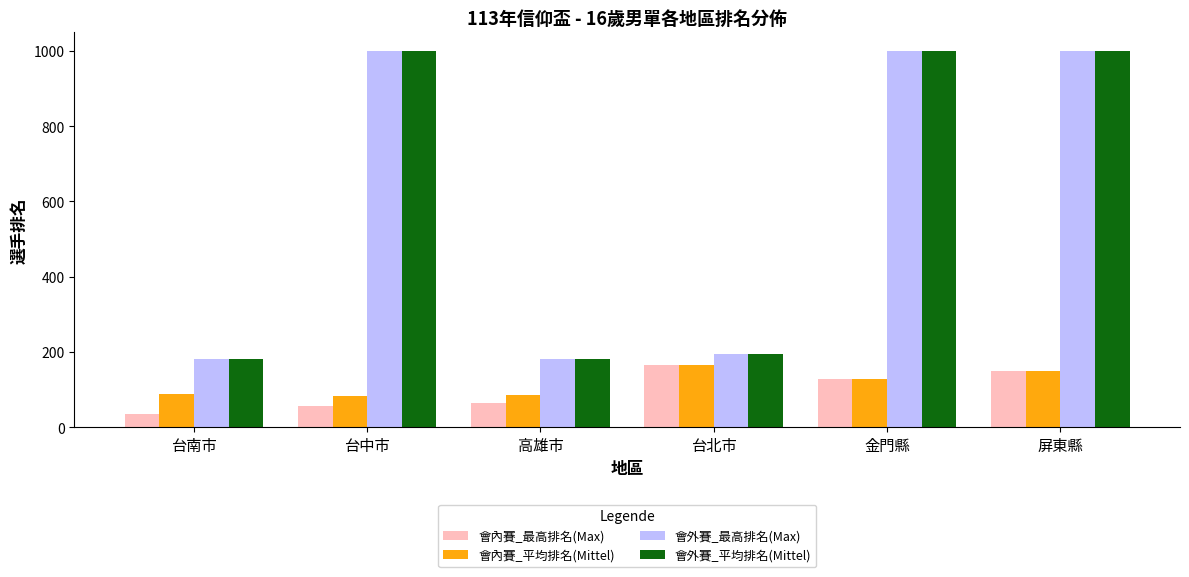

Count the number of data series in this chart.

4